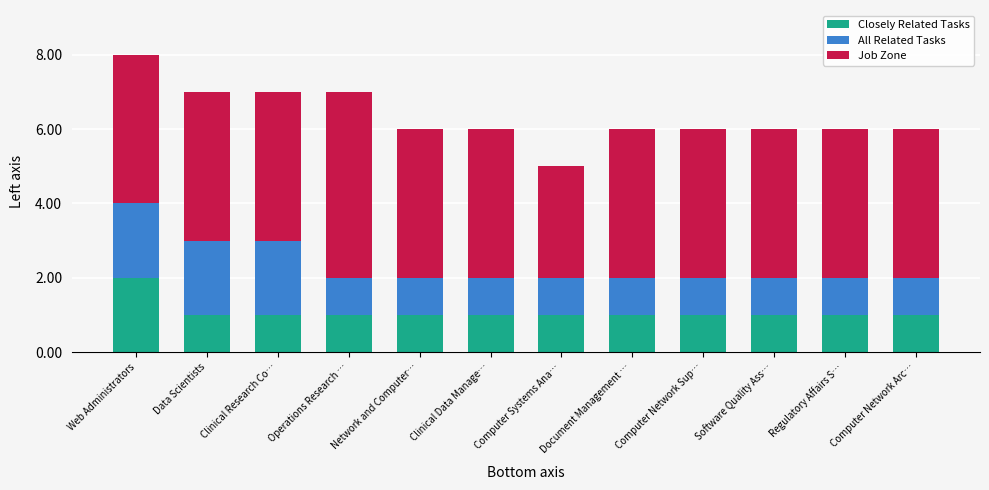

Is it true that Closely Related Tasks equals 1 at Computer Systems Ana…?

True